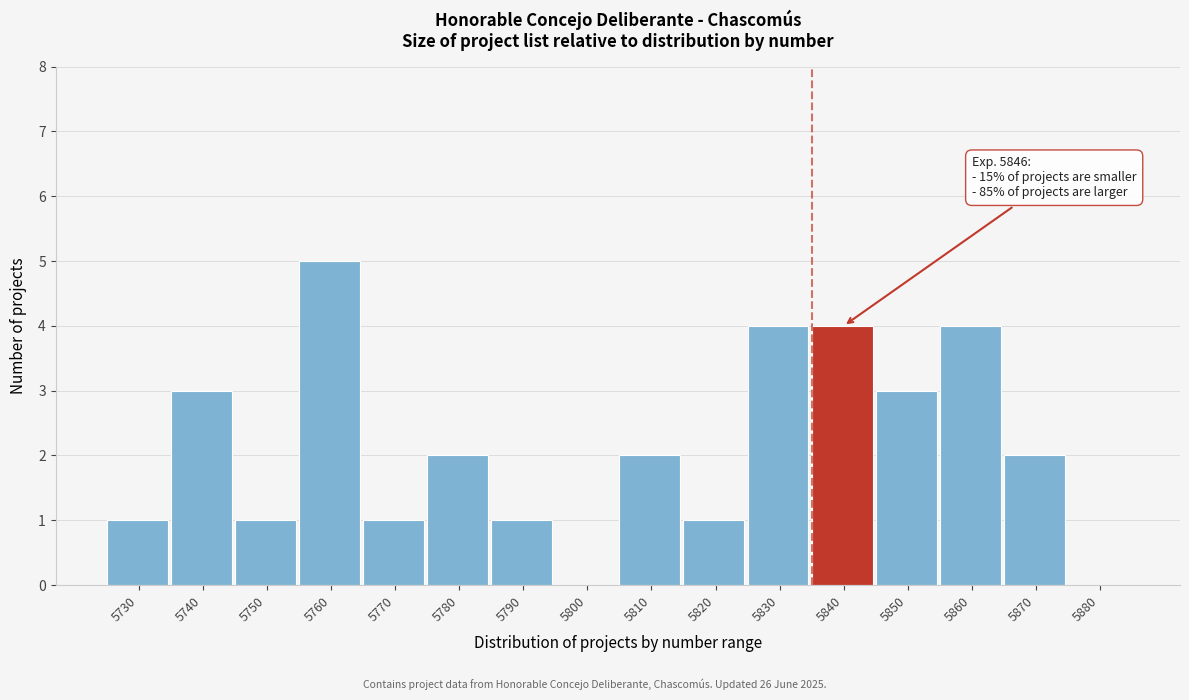

Reading left to right, what are all the values shown in this chart?

5730=1	5740=3	5750=1	5760=5	5770=1	5780=2	5790=1	5800=0	5810=2	5820=1	5830=4	5840=4	5850=3	5860=4	5870=2	5880=0